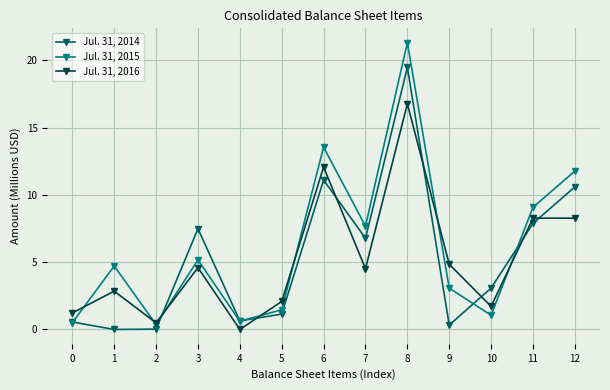

True or false: Jul. 31, 2014 has more than 2 interior local peaks.

True